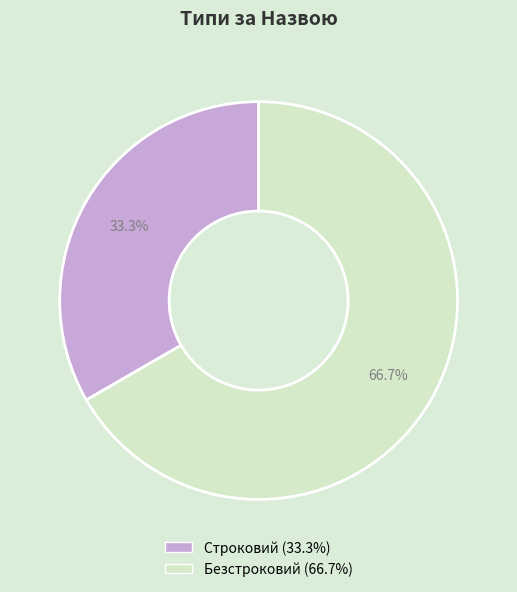

True or false: Безстроковий accounts for 67% of the total.

True